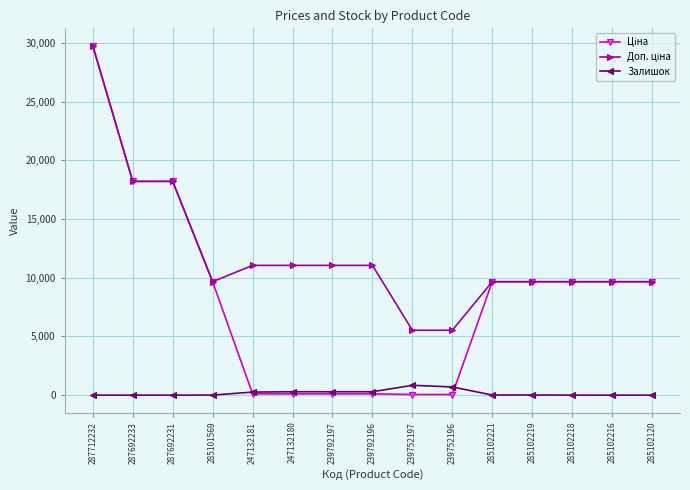

The value of Залишок at 287692233 is 0.0. True or false?

True